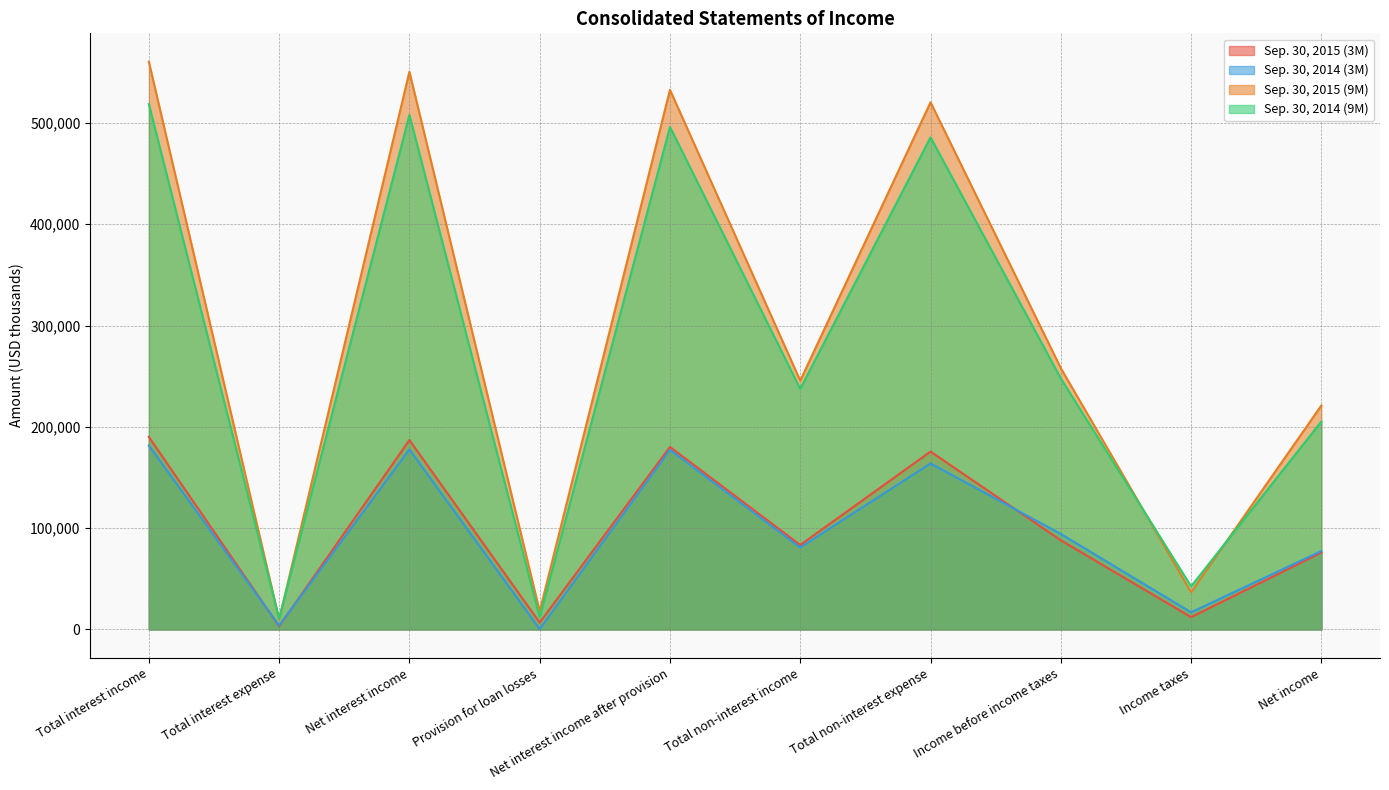

True or false: Sep. 30, 2014 (9M) and Sep. 30, 2014 (3M) intersect in this chart.

False